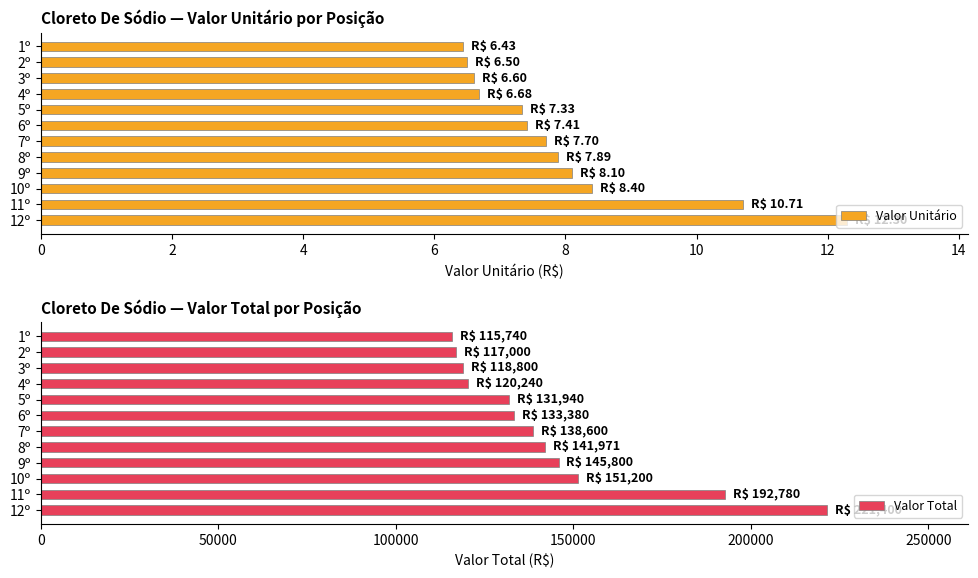

True or false: Valor Unitário has a value of 7.3 at 5º.

True